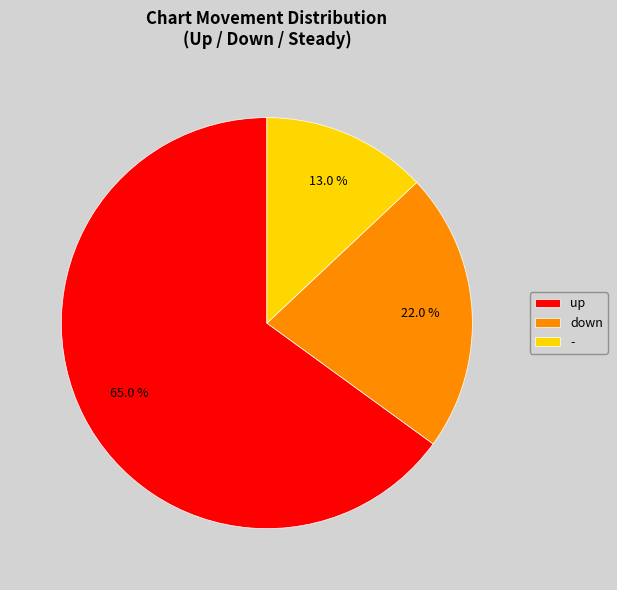

What percentage is the up slice, to the nearest percent?

65%